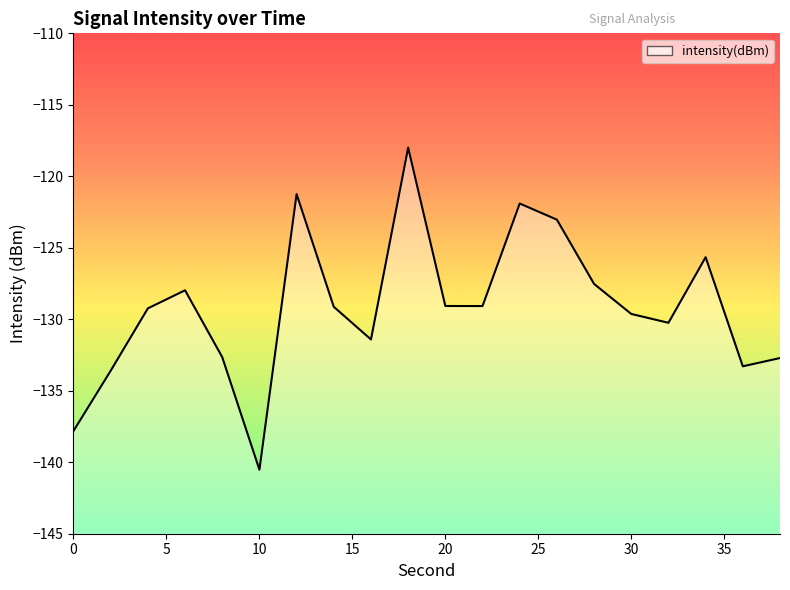

The chart shows a value of -129.1 at 20. True or false?

True